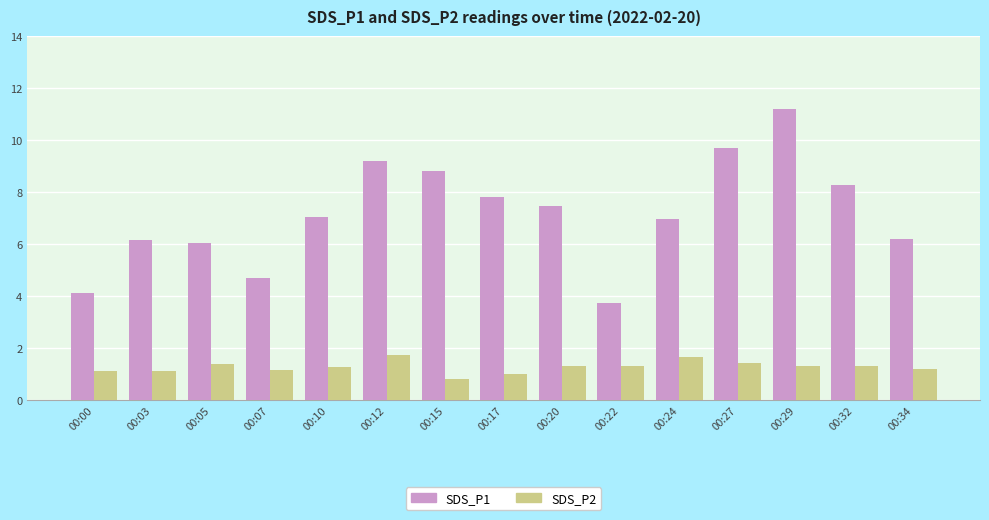

How many series are shown in this chart?

2